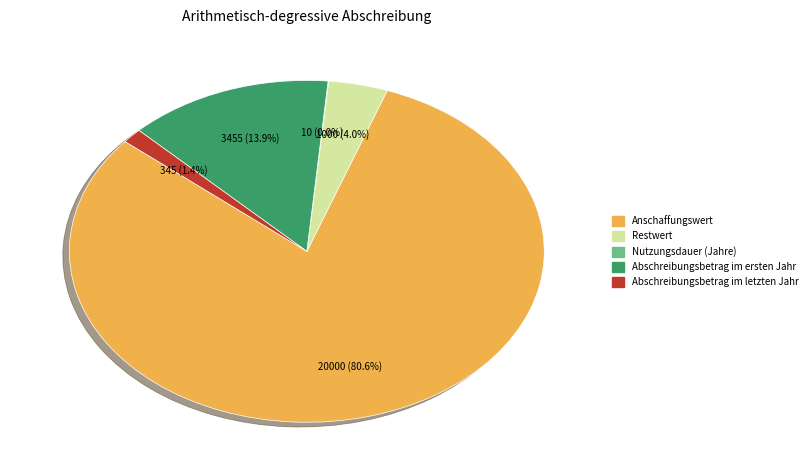

What portion of the pie excludes Abschreibungsbetrag im ersten Jahr?

86.1%